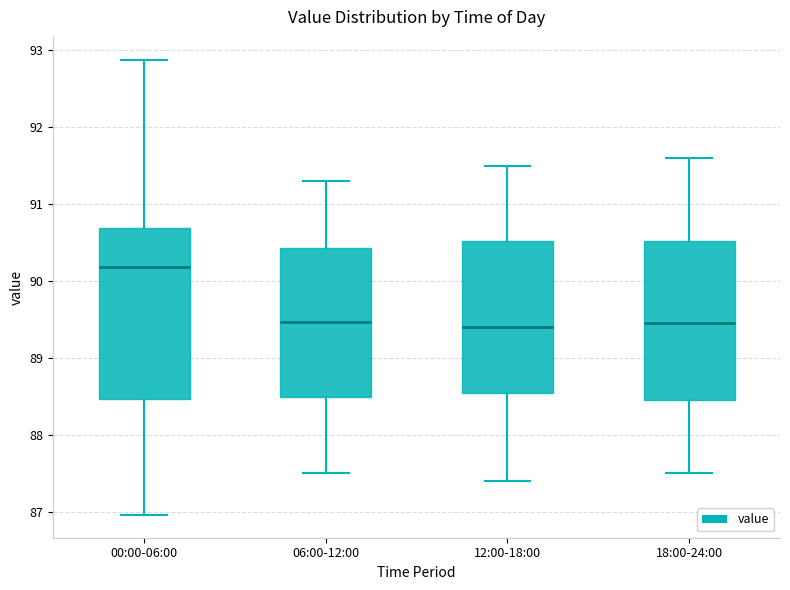

Reading left to right, read every box against the y-axis: the position of its median line, the range the box covers, and the ends of its whiskers. The values are not printed on the chart, so give them approximately, as read against the axis.

00:00-06:00: median 90.2, box 88.5 to 90.7, whiskers 87.0 to 92.9
06:00-12:00: median 89.5, box 88.5 to 90.4, whiskers 87.5 to 91.3
12:00-18:00: median 89.4, box 88.6 to 90.5, whiskers 87.4 to 91.5
18:00-24:00: median 89.5, box 88.5 to 90.5, whiskers 87.5 to 91.6